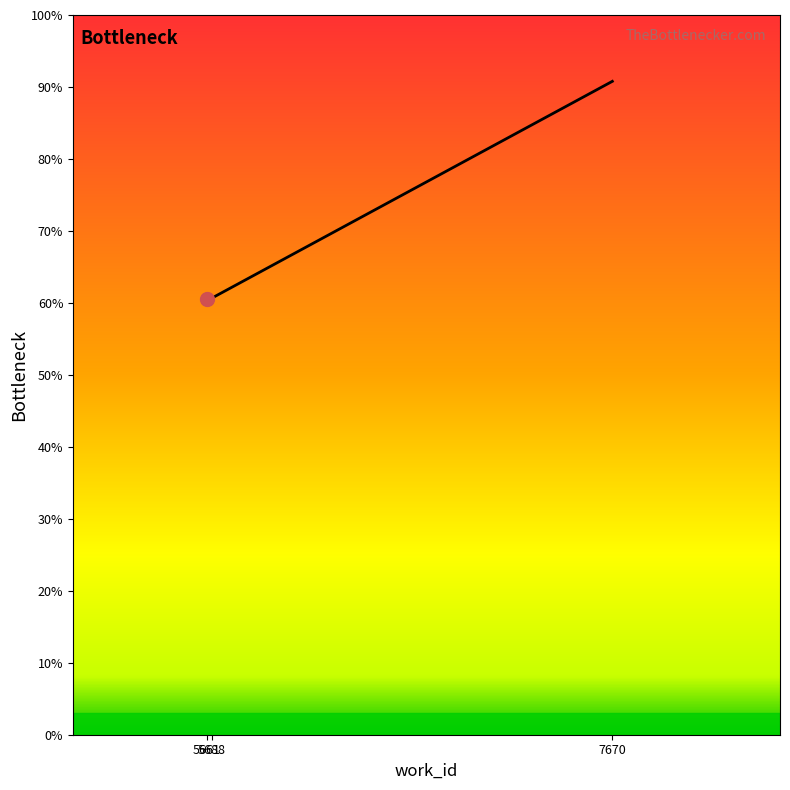

What is the minimum value shown in the chart?

60.5